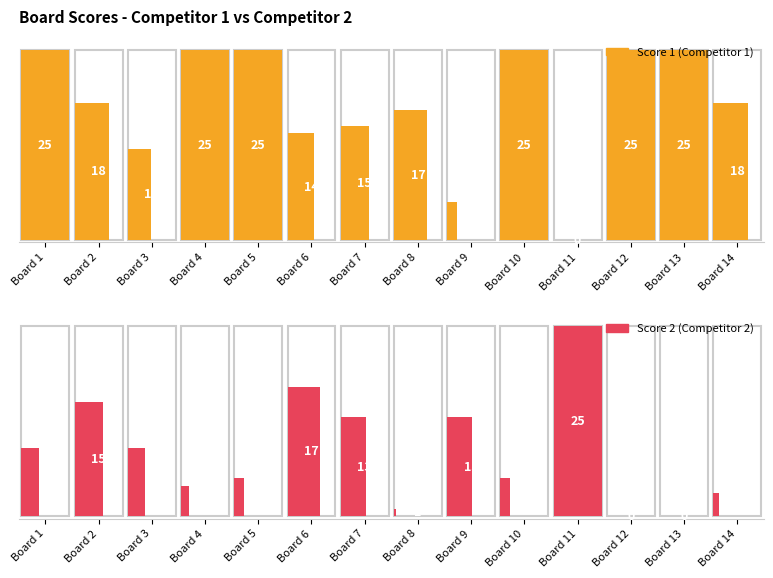

The value of Score 1 at 1 is 25. True or false?

True